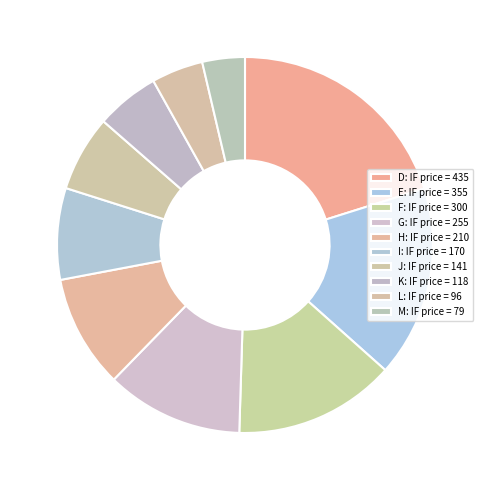

How many segments does this pie chart have?

10